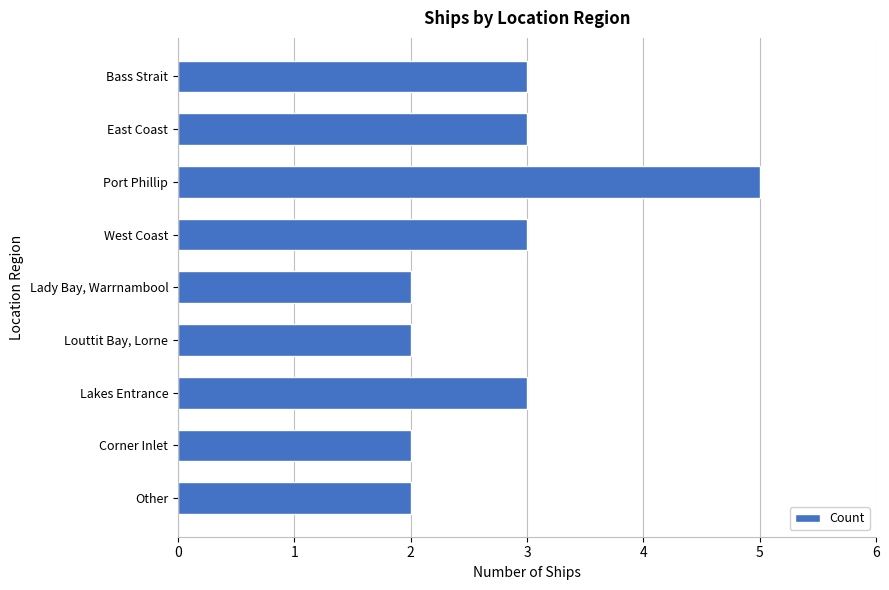

True or false: the data shows 2 at Lady Bay, Warrnambool.

True